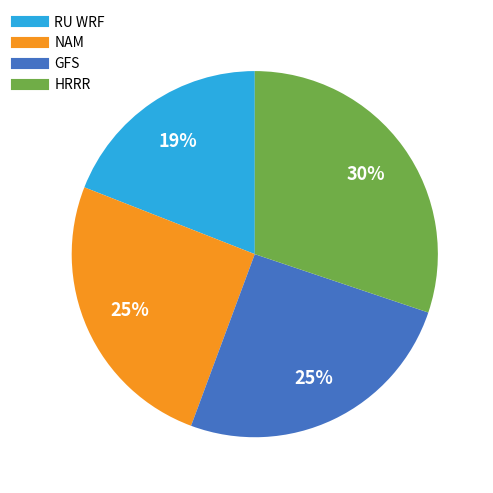

How many slices are in this pie chart?

4